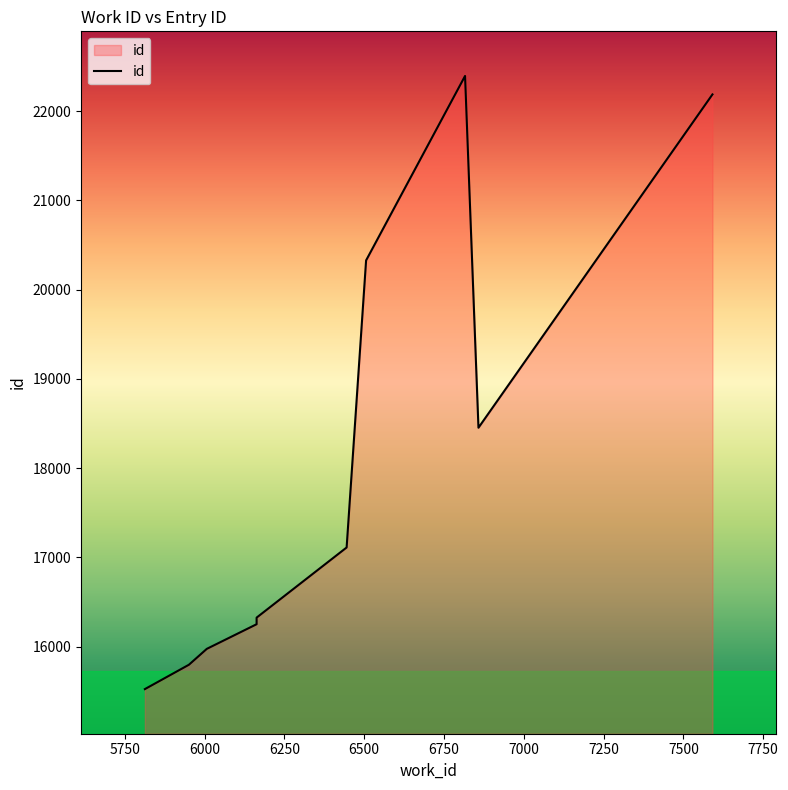

Does the chart have visible grid lines?

No